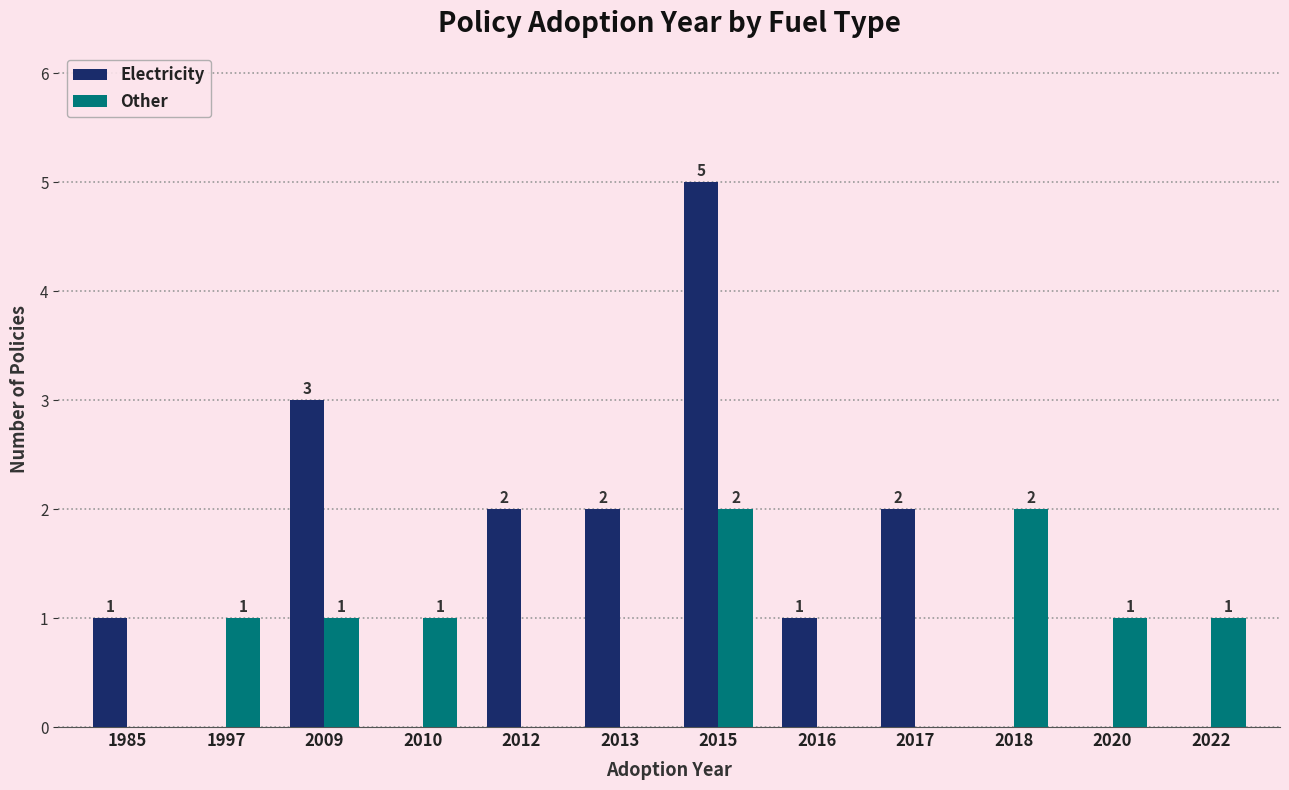

Is the value of Other at 2018 greater than the value of Electricity at 2015?

No